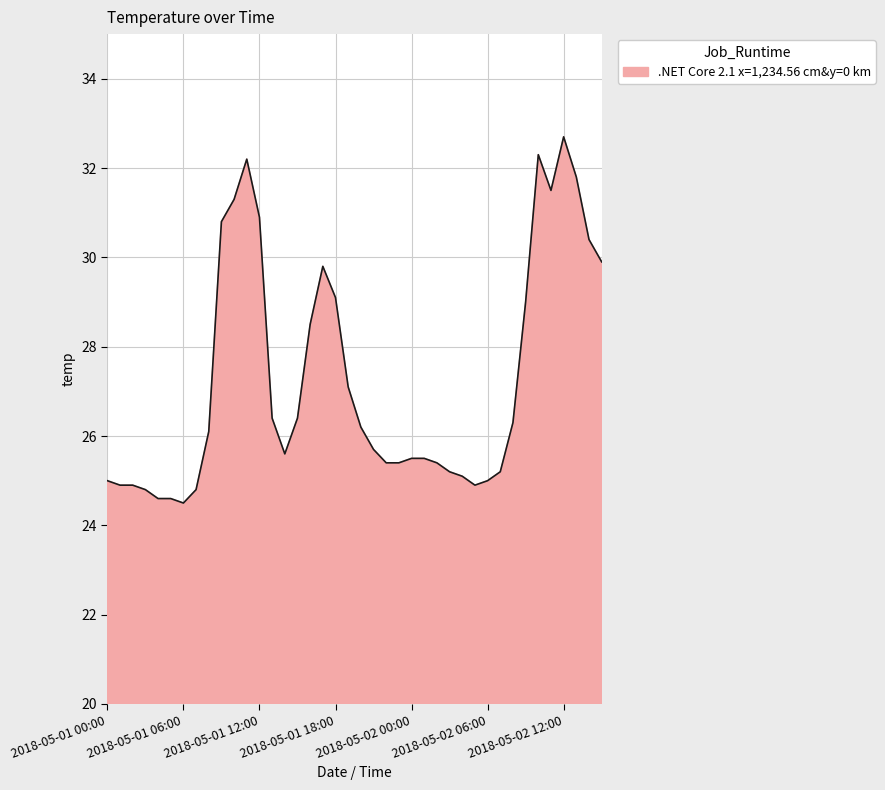

What is the greatest value displayed?

32.7